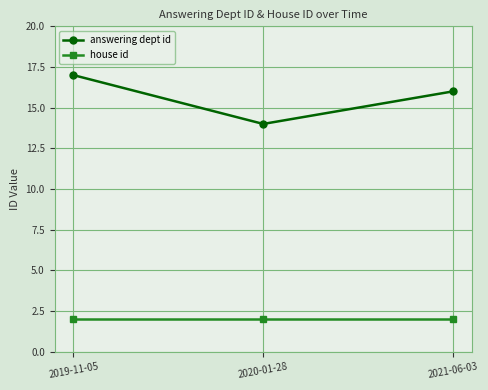

What is the difference between the highest and lowest values at 2021-06-03?

14